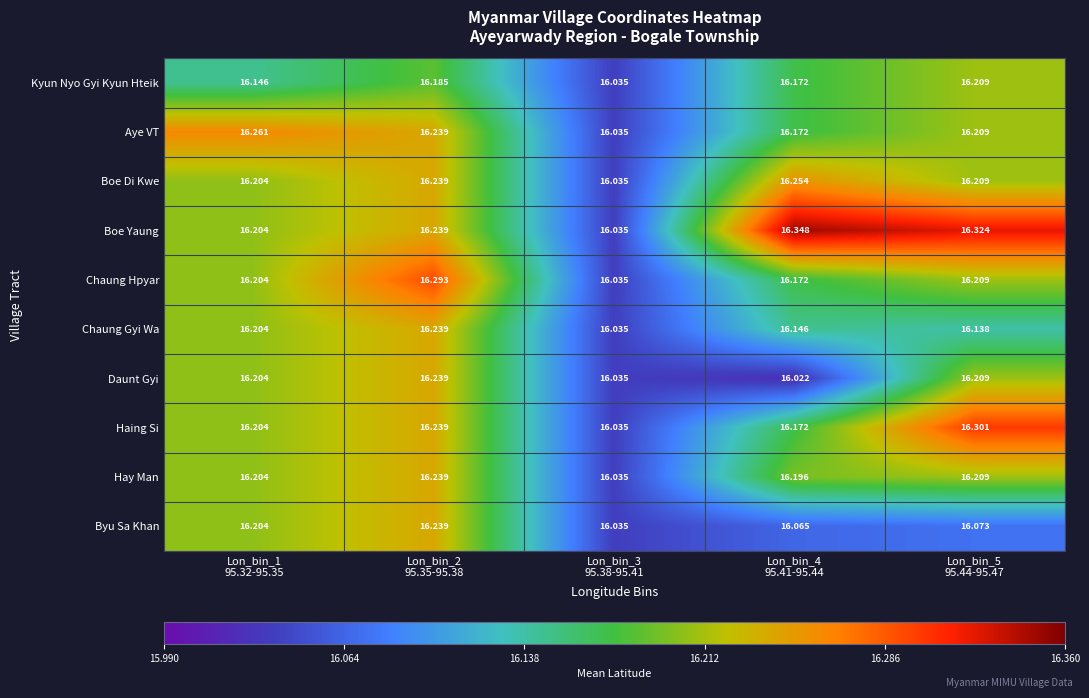

Which series has the largest total across all categories?

Boe Yaung